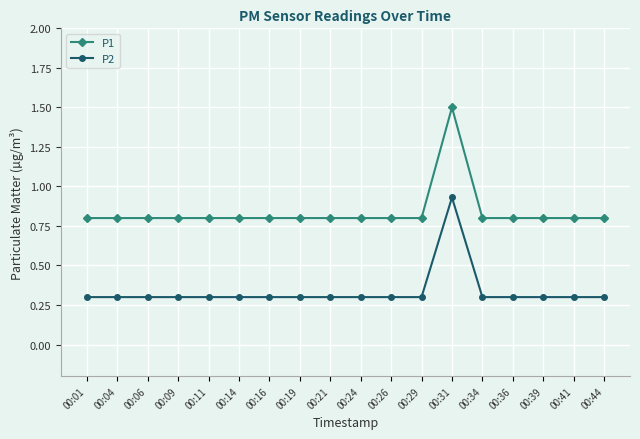

What is the difference between the maximum and minimum values in the P2 series?

0.6